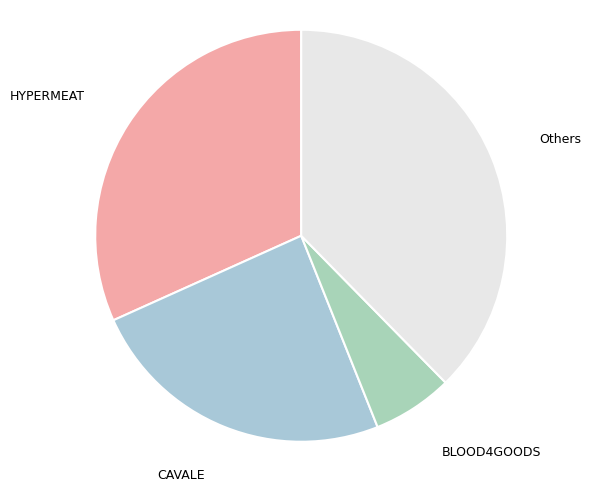

Count the number of slices in the pie.

4